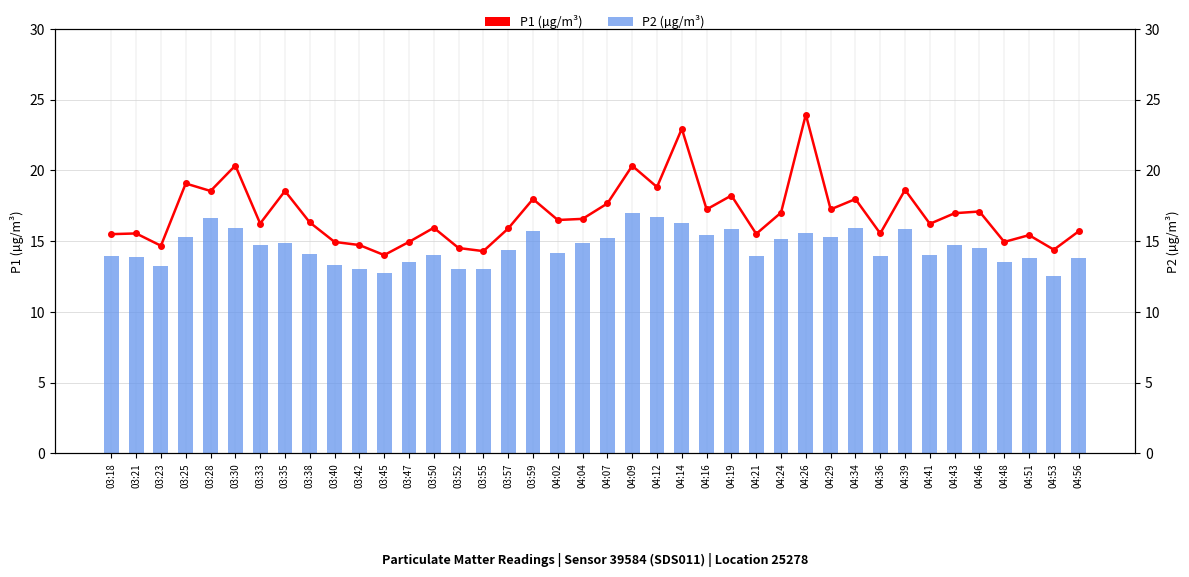

How many values in the P2 series are below 14?

15